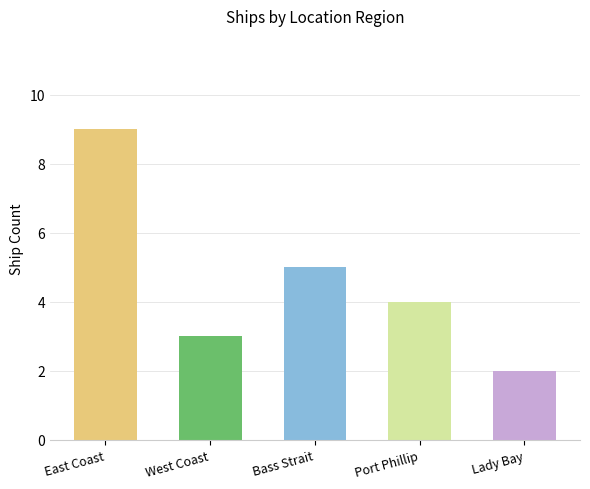

What is the minimum value shown in the chart?

2